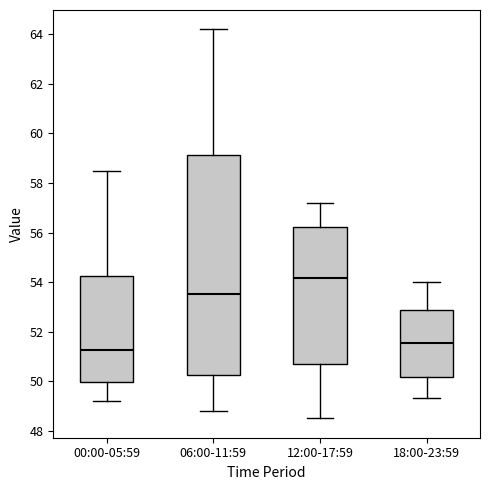

Which box is the tallest, from its lower edge to its upper edge?

06:00-11:59